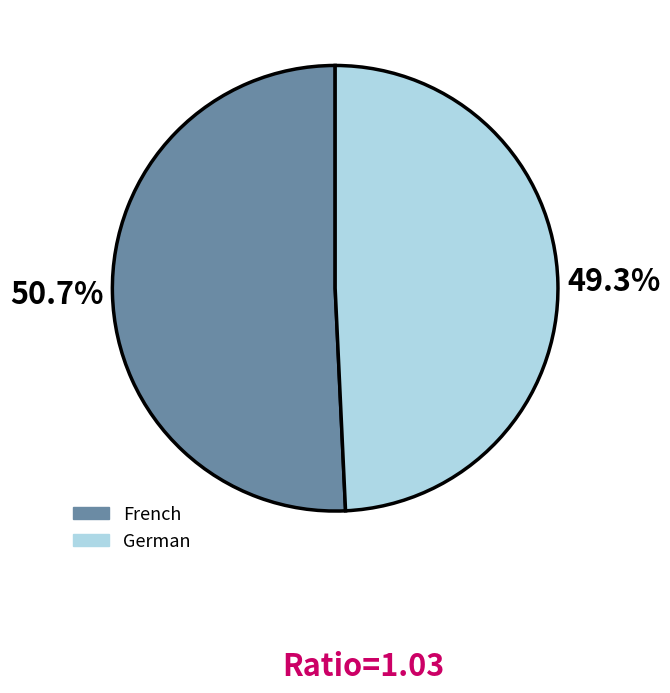

Is it true that French is 51% of the pie?

True